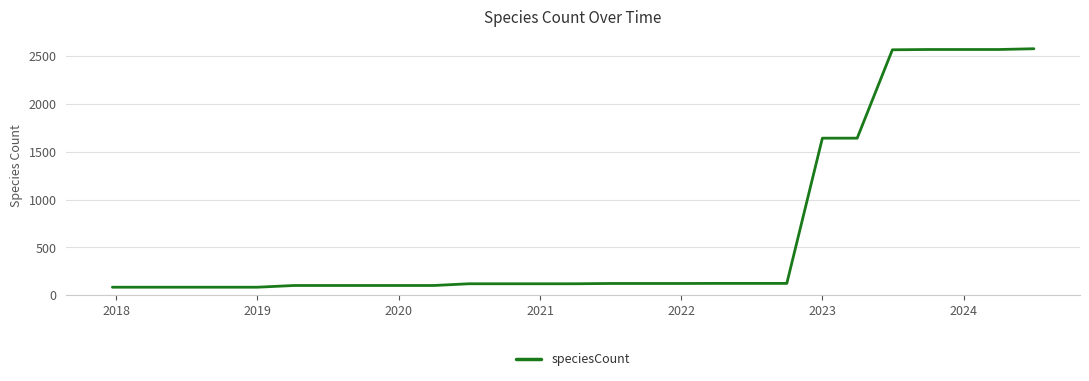

What is the difference between the maximum and minimum values?

2496